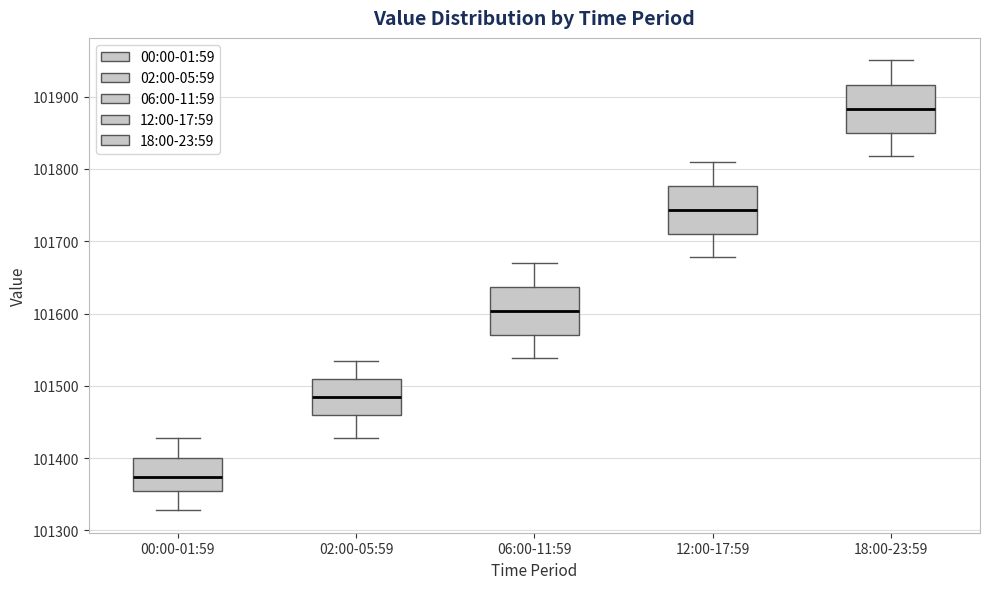

Reading left to right, transcribe this box plot: for each box, give where its median line is, the range the box spans, and where its two whiskers end, as read against the y-axis. The values are not printed on the chart, so give them approximately, as read against the axis.

00:00-01:59: median 101370, box 101350 to 101400, whiskers 101330 to 101430
02:00-05:59: median 101480, box 101460 to 101510, whiskers 101430 to 101530
06:00-11:59: median 101600, box 101570 to 101640, whiskers 101540 to 101670
12:00-17:59: median 101740, box 101710 to 101780, whiskers 101680 to 101810
18:00-23:59: median 101880, box 101850 to 101920, whiskers 101820 to 101950